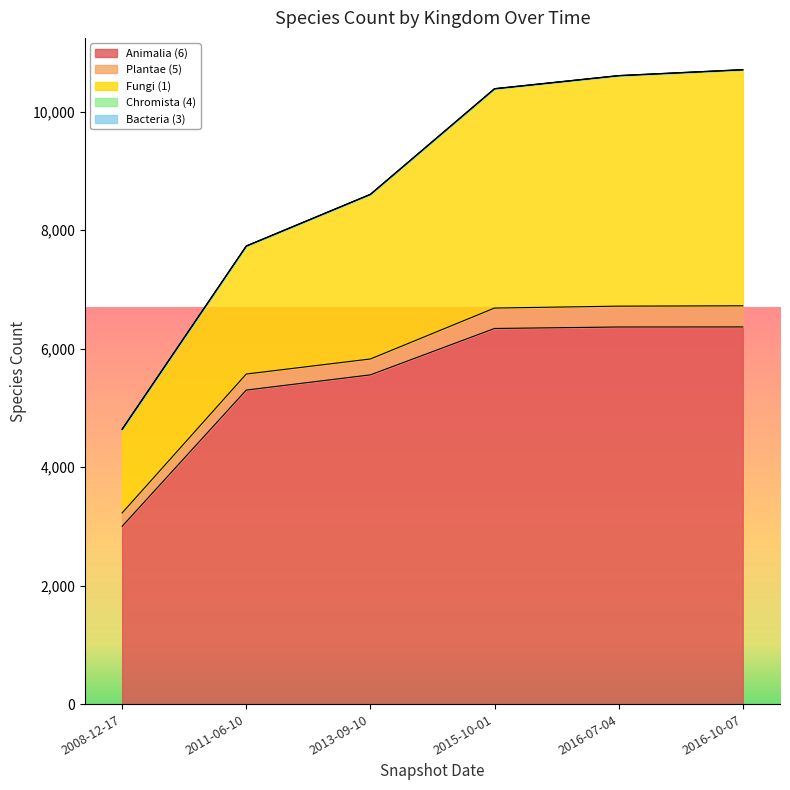

True or false: Fungi (1) and Animalia (6) cross at least once.

False